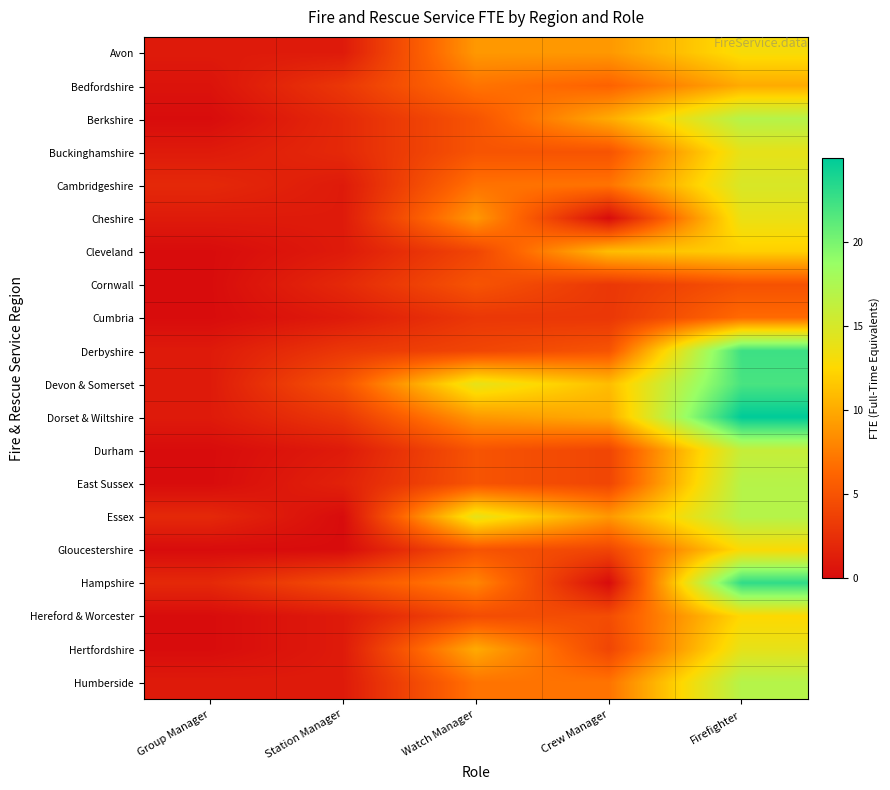

Reading right to left, extract all data points from this chart.

Avon: Firefighter=13.0	Crew Manager=9.0	Watch Manager=9.0	Station Manager=1.0	Group Manager=1.0
Bedfordshire: Firefighter=10.0	Crew Manager=6.0	Watch Manager=7.0	Station Manager=3.0	Group Manager=0.5
Berkshire: Firefighter=17.0	Crew Manager=10.0	Watch Manager=5.0	Station Manager=2.0	Group Manager=0.0
Buckinghamshire: Firefighter=14.0	Crew Manager=5.0	Watch Manager=5.0	Station Manager=2.0	Group Manager=1.0
Cambridgeshire: Firefighter=14.9	Crew Manager=7.0	Watch Manager=6.9	Station Manager=1.0	Group Manager=2.0
Cheshire: Firefighter=13.8	Crew Manager=0.0	Watch Manager=9.0	Station Manager=1.0	Group Manager=1.0
Cleveland: Firefighter=12.0	Crew Manager=11.0	Watch Manager=4.0	Station Manager=1.0	Group Manager=0.0
Cornwall: Firefighter=4.9	Crew Manager=3.0	Watch Manager=5.0	Station Manager=2.0	Group Manager=0.0
Cumbria: Firefighter=6.5	Crew Manager=3.0	Watch Manager=3.0	Station Manager=1.0	Group Manager=0.0
Derbyshire: Firefighter=22.5	Crew Manager=5.0	Watch Manager=4.0	Station Manager=3.0	Group Manager=1.0
Devon & Somerset: Firefighter=22.0	Crew Manager=11.0	Watch Manager=14.0	Station Manager=5.0	Group Manager=1.0
Dorset & Wiltshire: Firefighter=25.0	Crew Manager=10.0	Watch Manager=9.0	Station Manager=3.0	Group Manager=1.0
Durham: Firefighter=16.0	Crew Manager=4.0	Watch Manager=5.0	Station Manager=1.0	Group Manager=0.0
East Sussex: Firefighter=16.9	Crew Manager=4.0	Watch Manager=5.0	Station Manager=1.5	Group Manager=0.0
Essex: Firefighter=17.0	Crew Manager=9.0	Watch Manager=14.0	Station Manager=0.0	Group Manager=2.0
Gloucestershire: Firefighter=12.8	Crew Manager=4.0	Watch Manager=5.0	Station Manager=0.0	Group Manager=0.0
Hampshire: Firefighter=23.0	Crew Manager=0.0	Watch Manager=8.0	Station Manager=4.6	Group Manager=2.0
Hereford & Worcester: Firefighter=12.5	Crew Manager=4.5	Watch Manager=4.5	Station Manager=1.0	Group Manager=0.0
Hertfordshire: Firefighter=14.0	Crew Manager=4.0	Watch Manager=10.0	Station Manager=1.0	Group Manager=0.0
Humberside: Firefighter=17.0	Crew Manager=7.0	Watch Manager=7.0	Station Manager=1.0	Group Manager=1.0